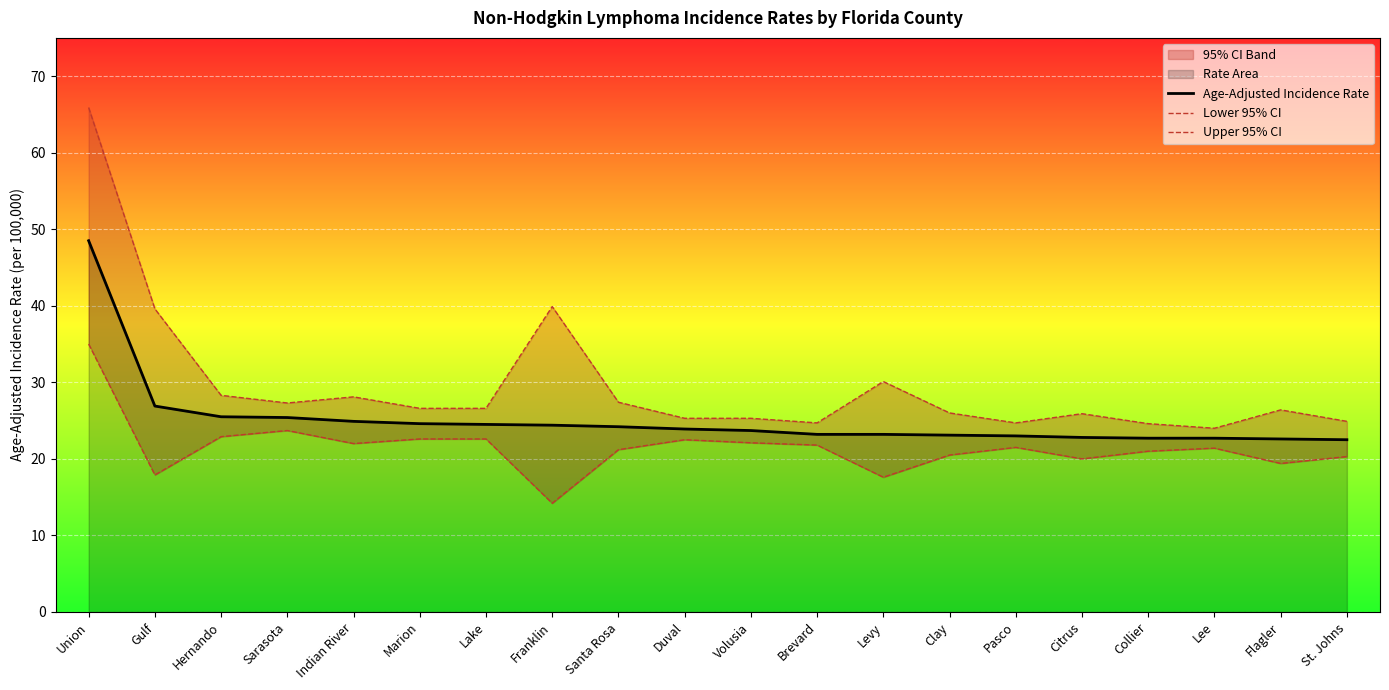

In Lower 95% CI, how many points are higher than both neighbors (excluding endpoints)?

4